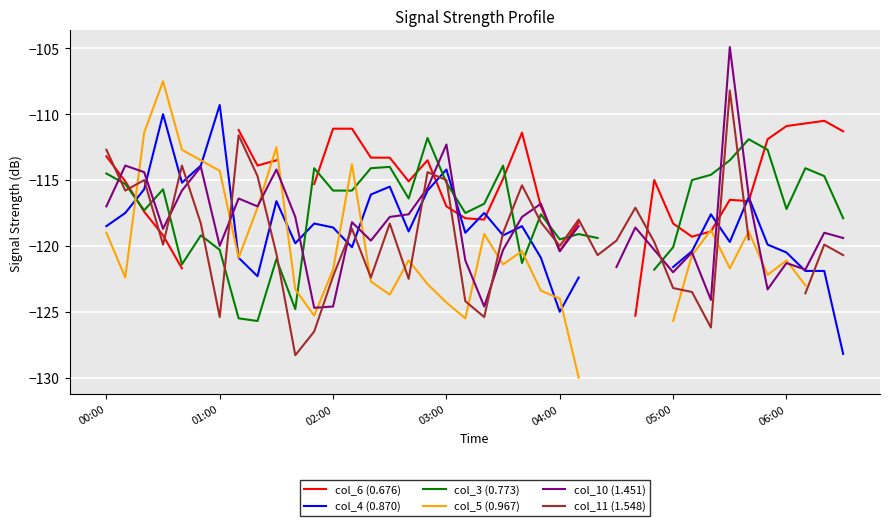

List the series in order of their peak value, lowest first.

col_3 (0.773), col_6 (0.676), col_4 (0.870), col_11 (1.548), col_5 (0.967), col_10 (1.451)